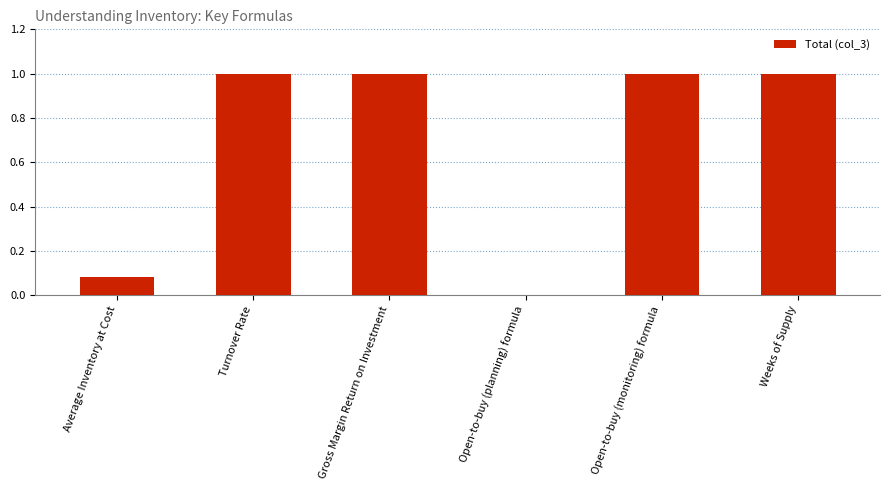

What is the maximum value shown in the chart?

1.0